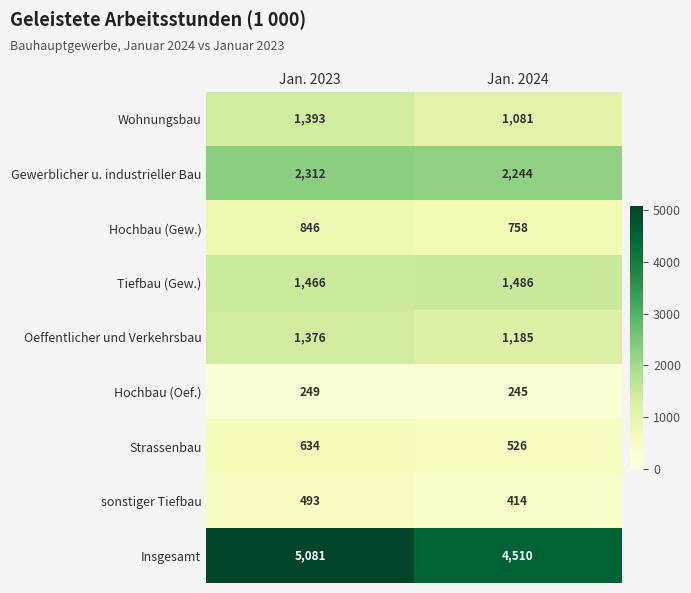

At how many categories does at least one series exceed 2006?

2